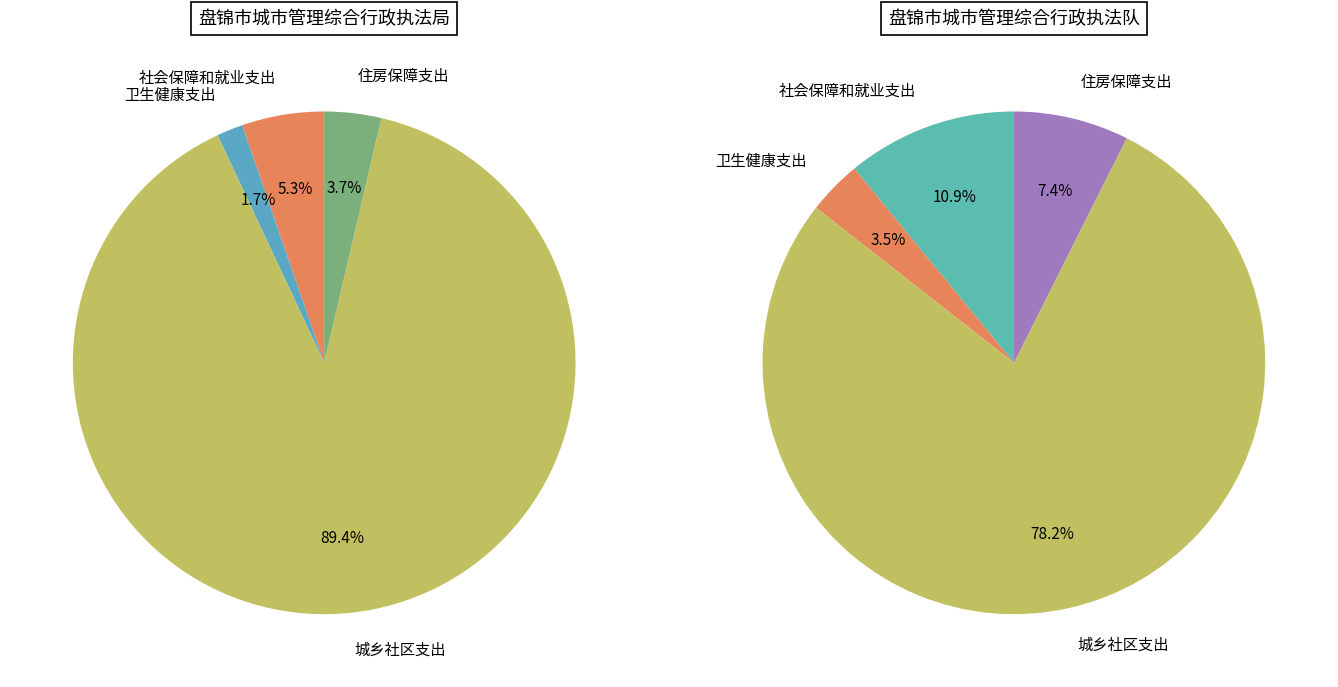

Is the sum of 城乡社区支出 and 住房保障支出 greater than half?

Yes